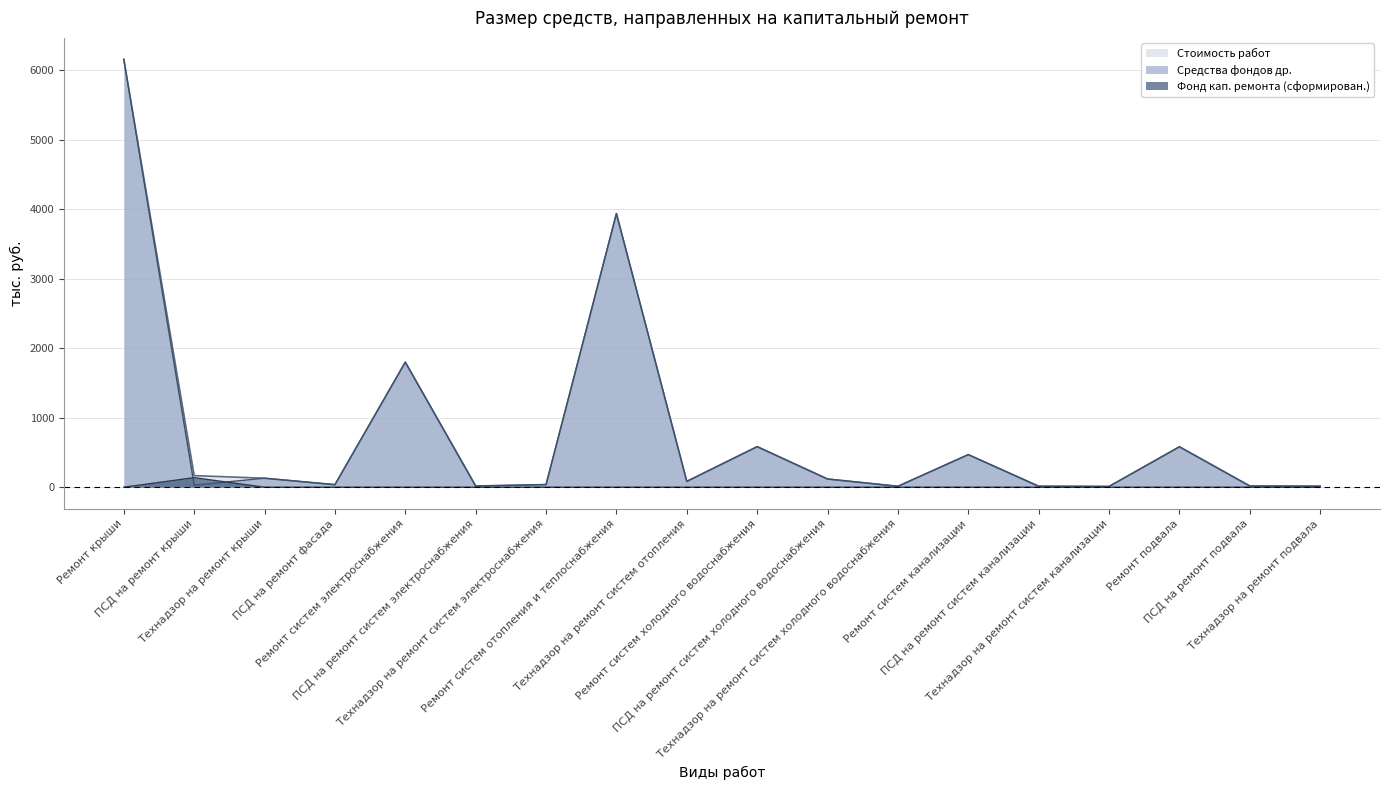

True or false: Средства фондов др. and Фонд кап. ремонта (сформирован.) cross at least once.

True